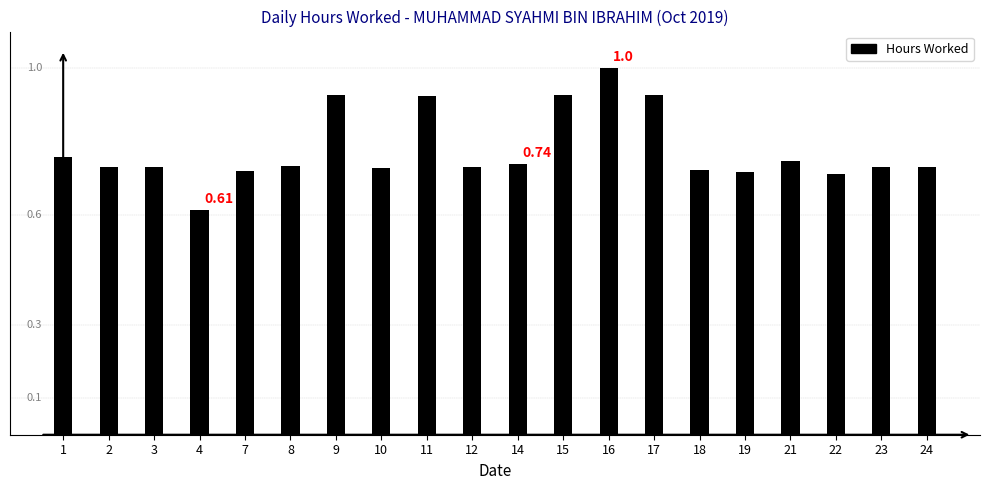

List the labels in order of value, smallest first.

4, 22, 19, 7, 18, 10, 2, 12, 24, 3, 23, 8, 14, 21, 1, 11, 9, 17, 15, 16